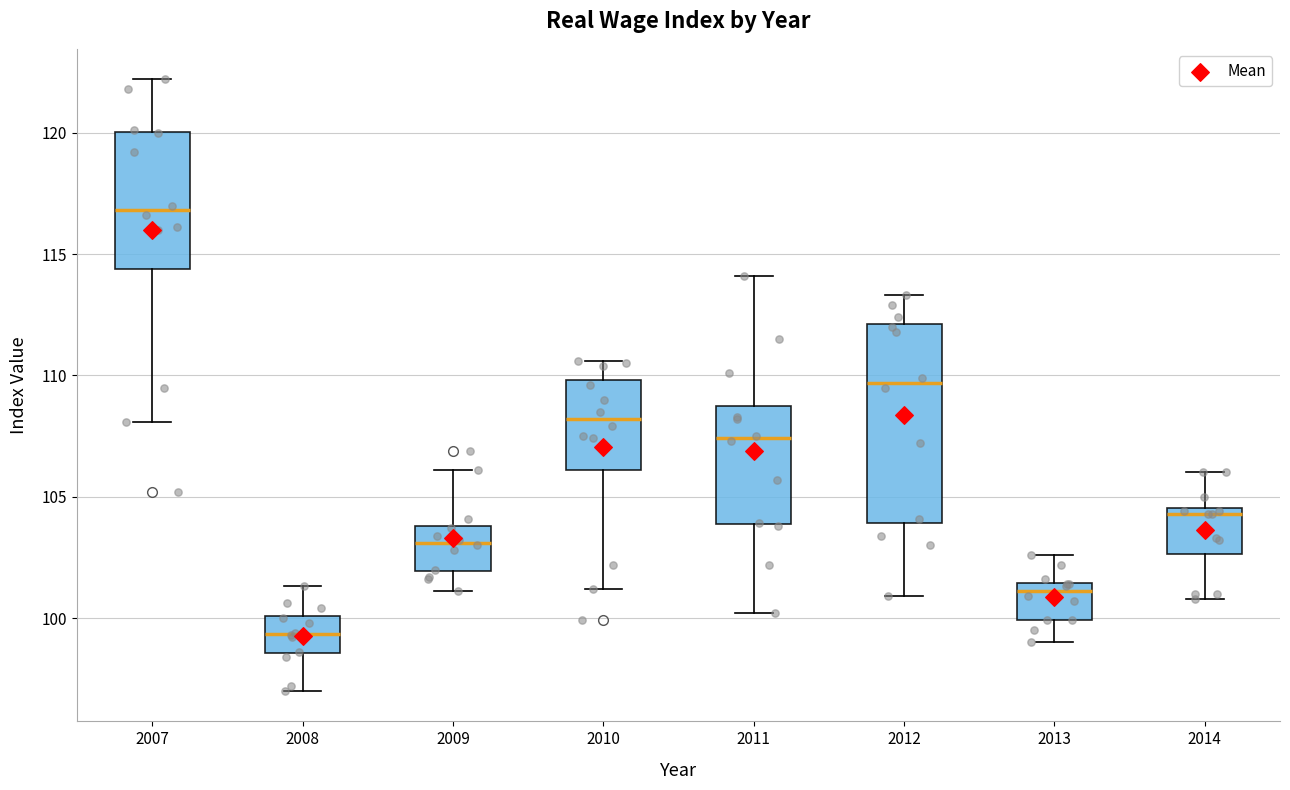

Reading left to right, transcribe this box plot: for each box, give where its median line is, the range the box spans, and where its two whiskers end, as read against the y-axis. The values are not printed on the chart, so give them approximately, as read against the axis.

2007: median 117.0, box 114.5 to 120.0, whiskers 108.0 to 122.0
2008: median 99.5, box 98.5 to 100.0, whiskers 97.0 to 101.5
2009: median 103.0, box 102.0 to 104.0, whiskers 101.0 to 106.0
2010: median 108.0, box 106.0 to 110.0, whiskers 101.0 to 110.5
2011: median 107.5, box 104.0 to 109.0, whiskers 100.0 to 114.0
2012: median 109.5, box 104.0 to 112.0, whiskers 101.0 to 113.5
2013: median 101.0, box 100.0 to 101.5, whiskers 99.0 to 102.5
2014: median 104.5 (just below the box's upper edge), box 102.5 to 104.5, whiskers 101.0 to 106.0